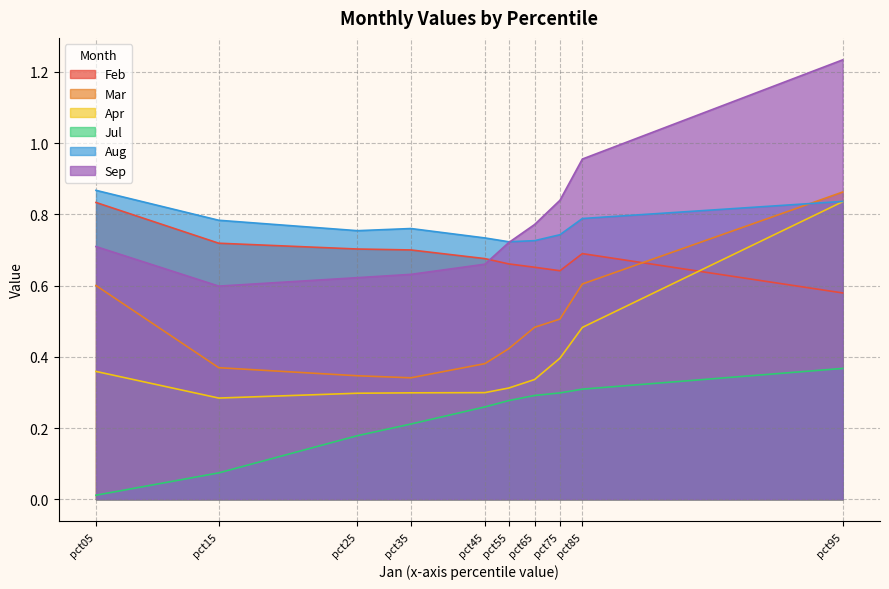

List the series in order of their peak value, lowest first.

Jul, Feb, Apr, Mar, Aug, Sep